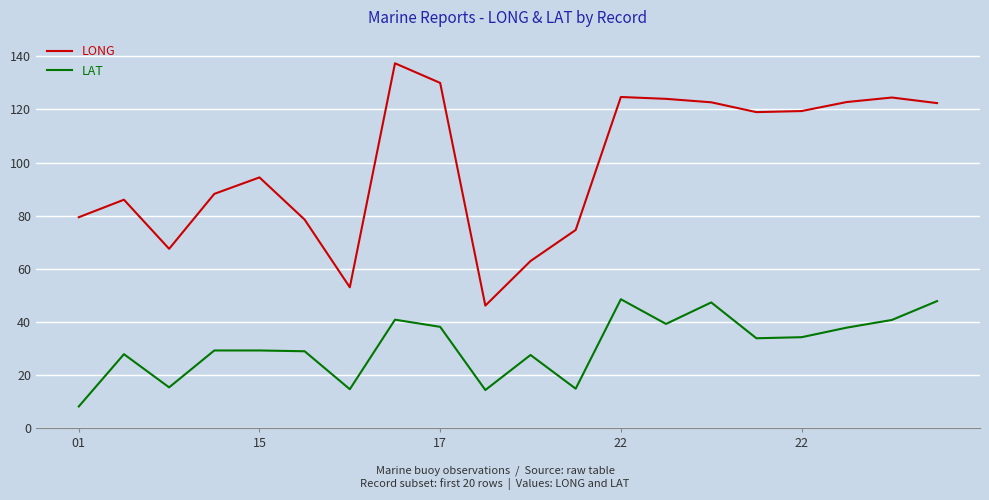

Rank the series by their average value, from highest to lowest.

LONG, LAT